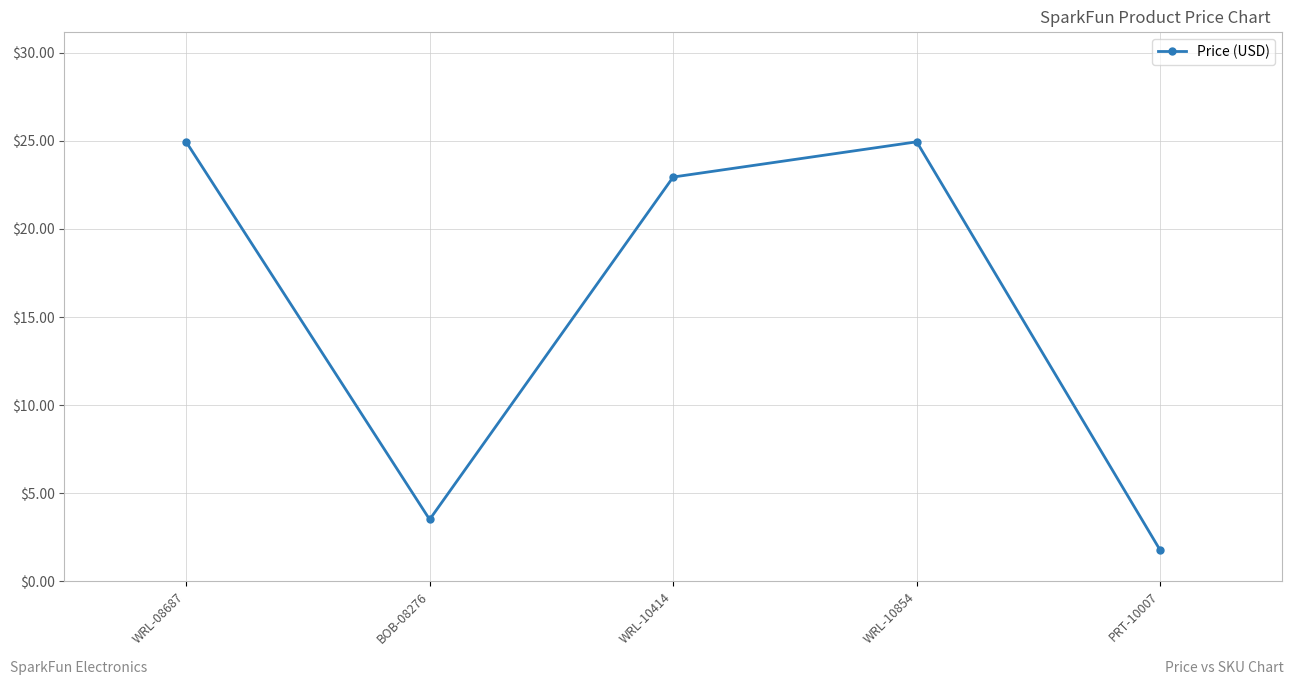

Where is the first local maximum?

WRL-10854